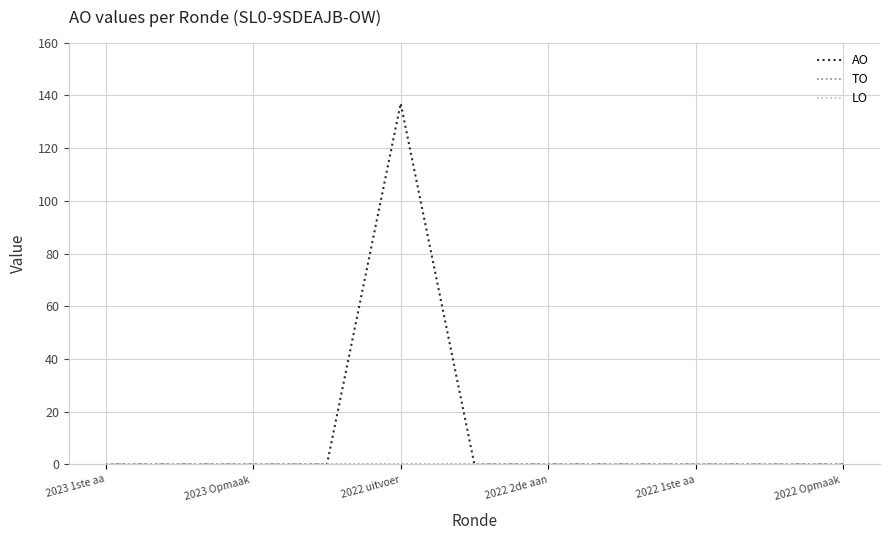

Does the chart display data point markers on the line(s)?

No